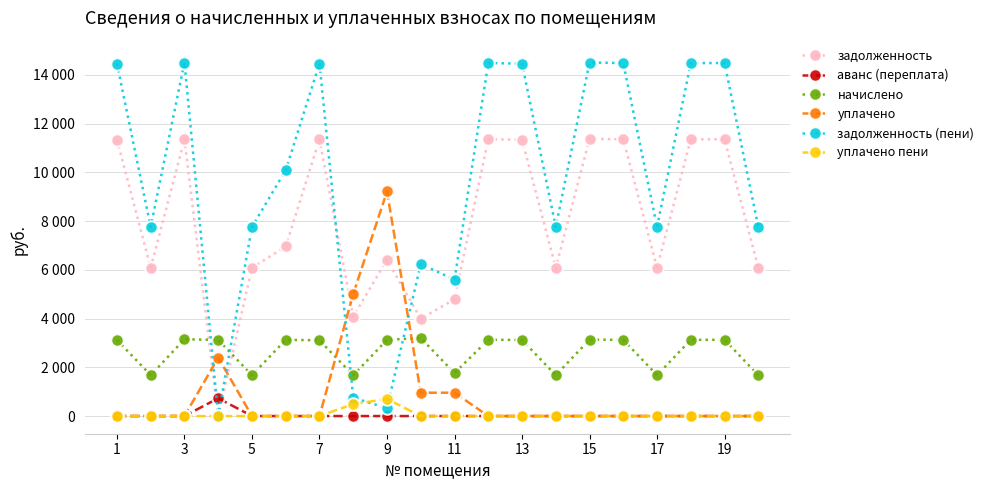

Is this an area chart (filled region under the line)?

No